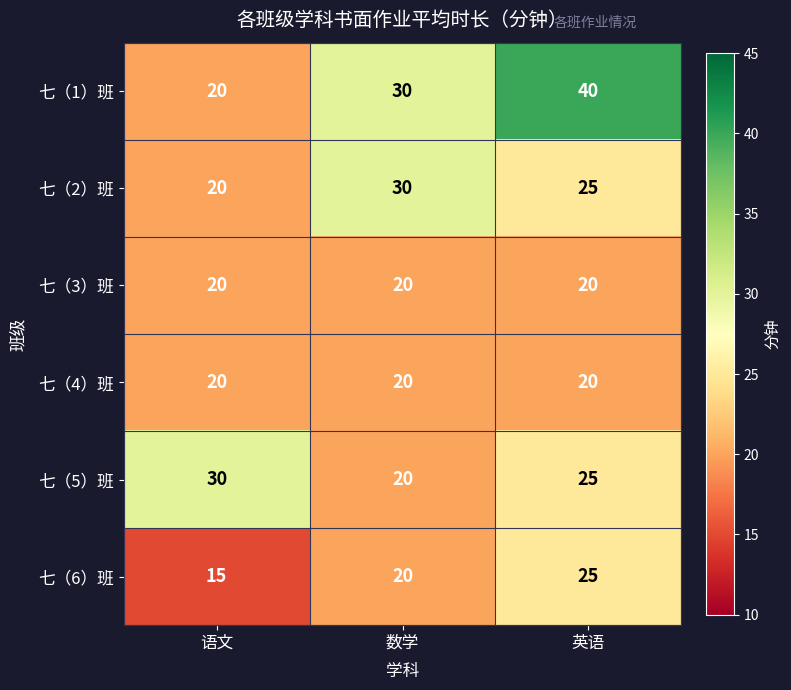

The 七（1）班 series shows 20 at 语文. True or false?

True